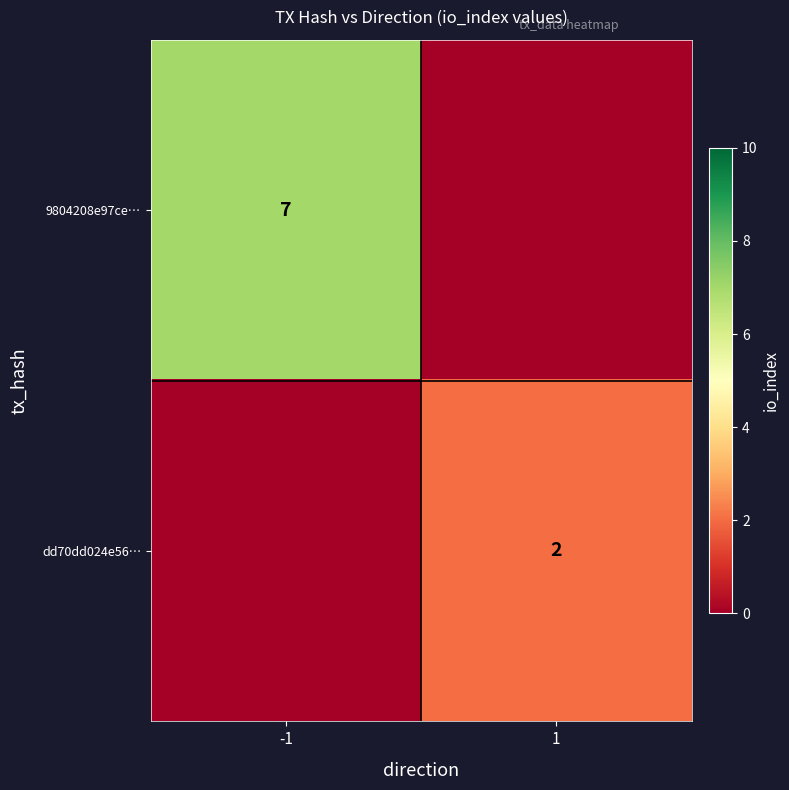

Which category has the highest value in the 9804208e97ce… series?

-1